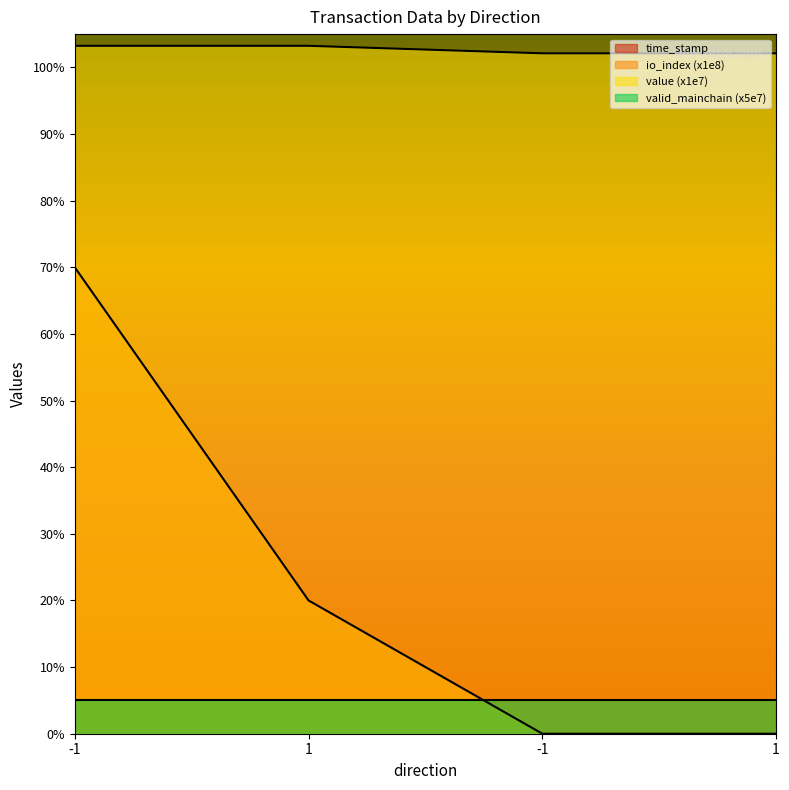

Which series has the largest range (max minus min)?

io_index